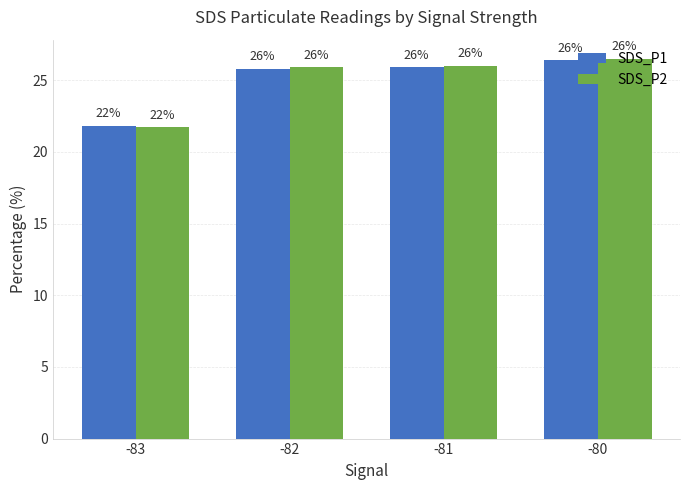

The value of SDS_P2 at -83 is 21.7. True or false?

True